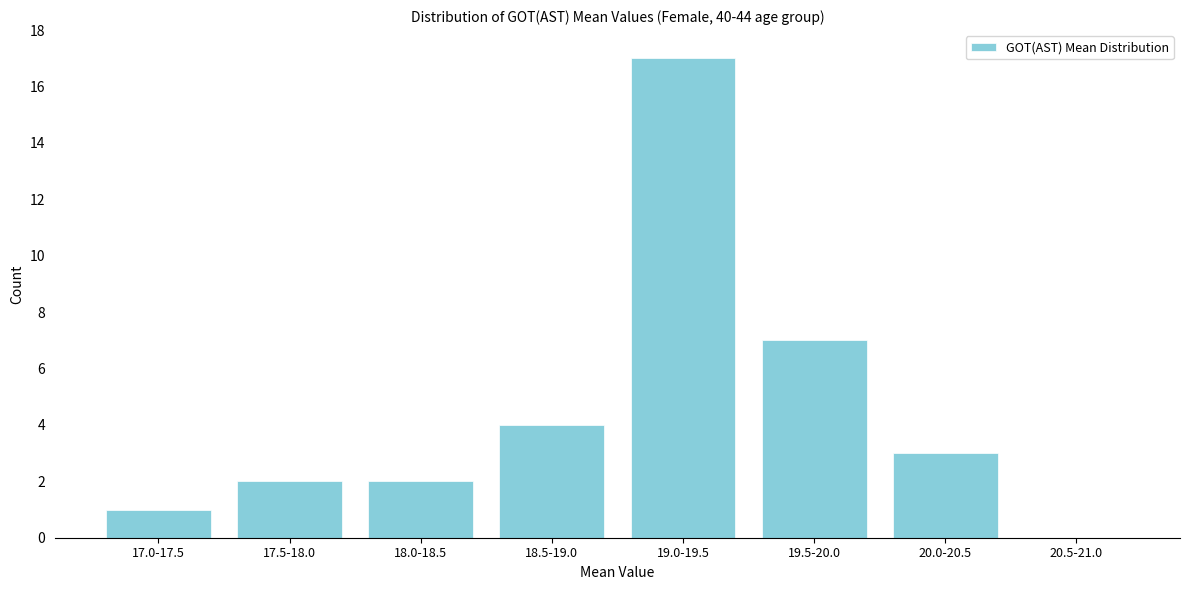

Reading left to right, list all the values displayed in this chart.

17.0-17.5=1	17.5-18.0=2	18.0-18.5=2	18.5-19.0=4	19.0-19.5=17	19.5-20.0=7	20.0-20.5=3	20.5-21.0=0